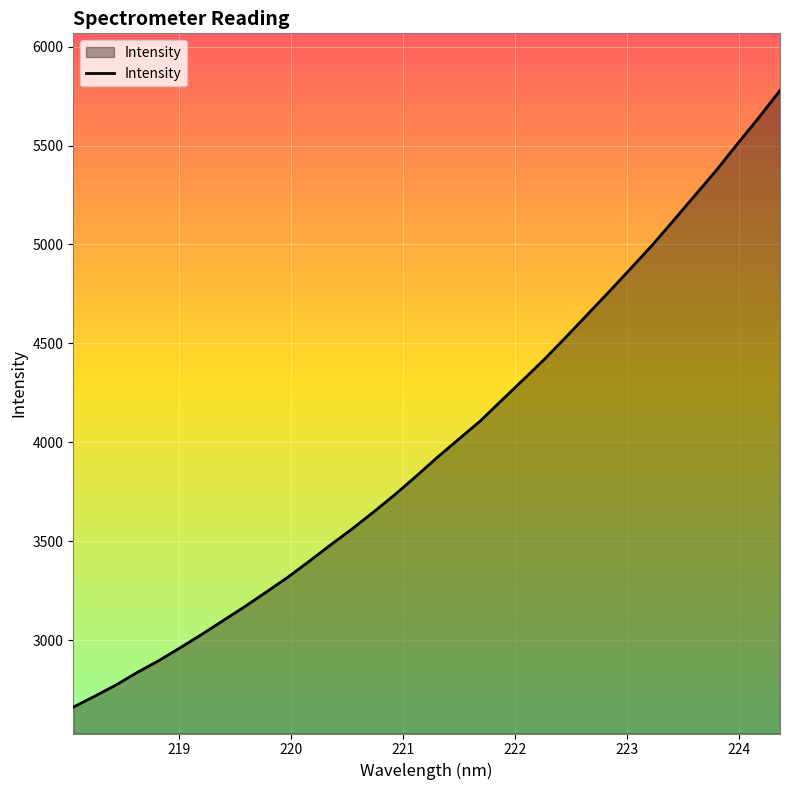

What is the minimum value shown in the chart?

2662.7